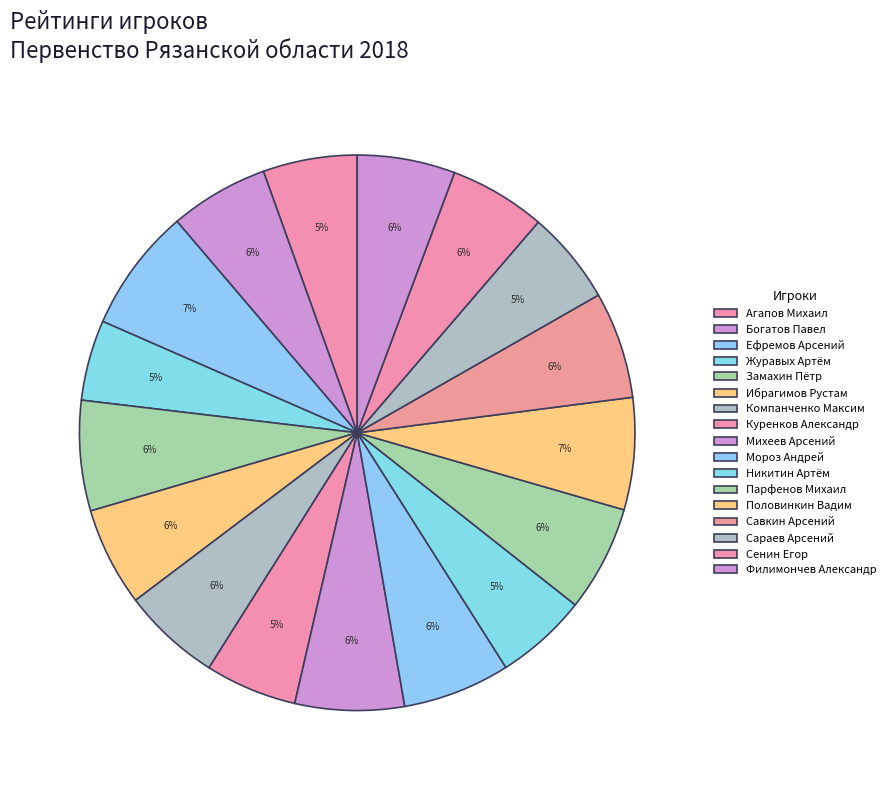

To the nearest percent, what is the average slice percentage?

6%